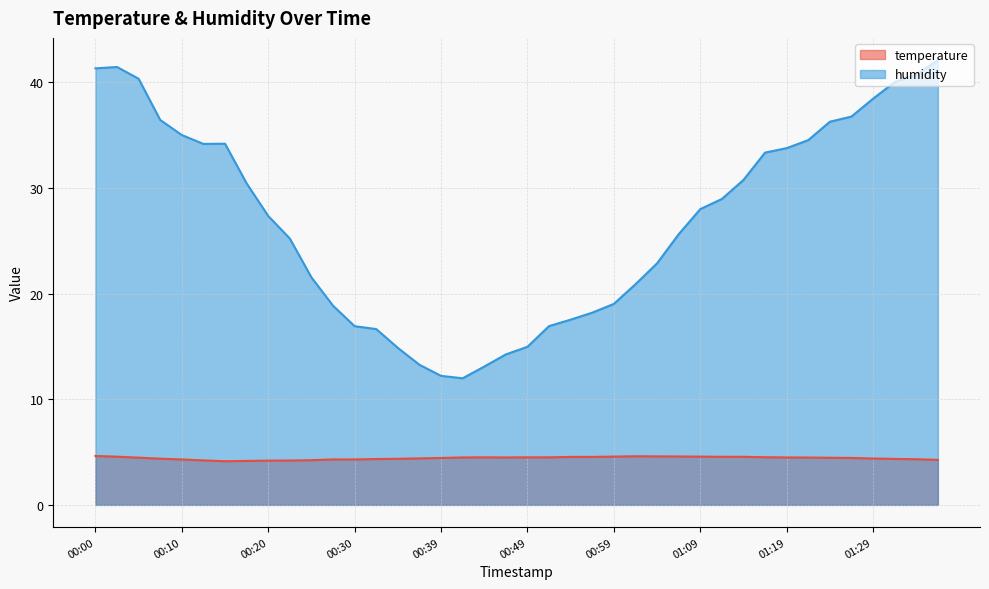

Which series changed the most between 00:17 and 00:32?

humidity